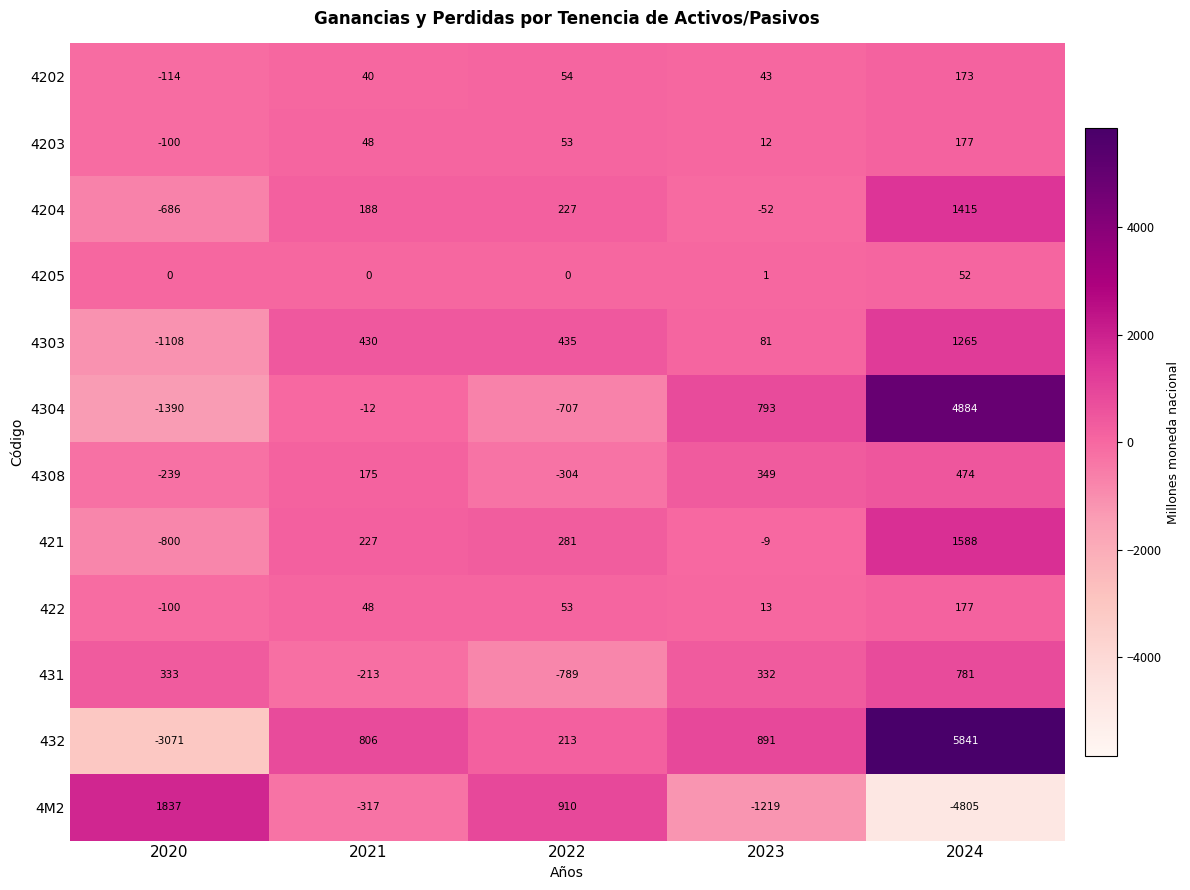

How many data points does each series have?

5